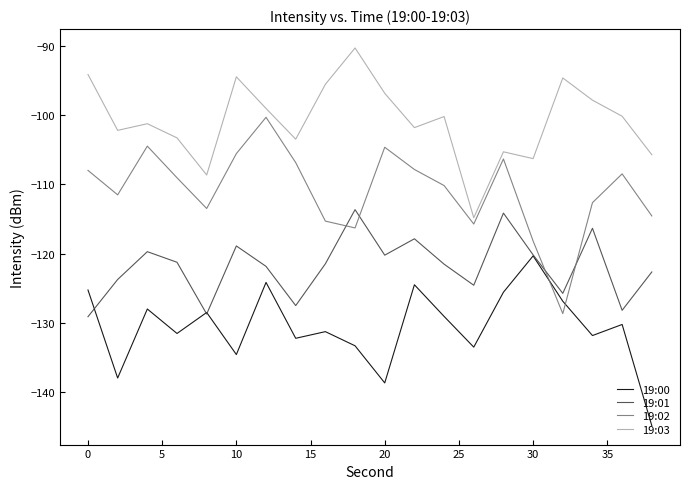

List the series in order of their peak value, highest first.

19:03, 19:02, 19:01, 19:00